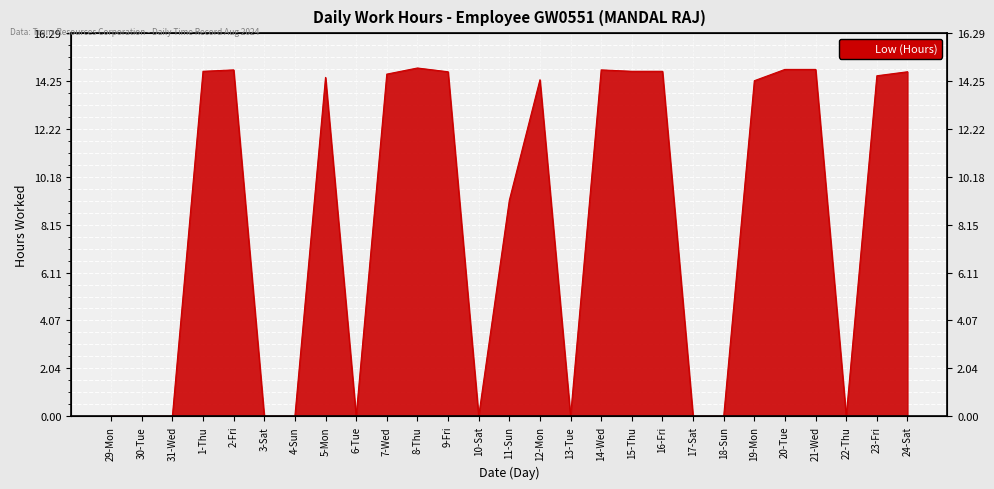

What is the value of the 24th point from the left?

14.8